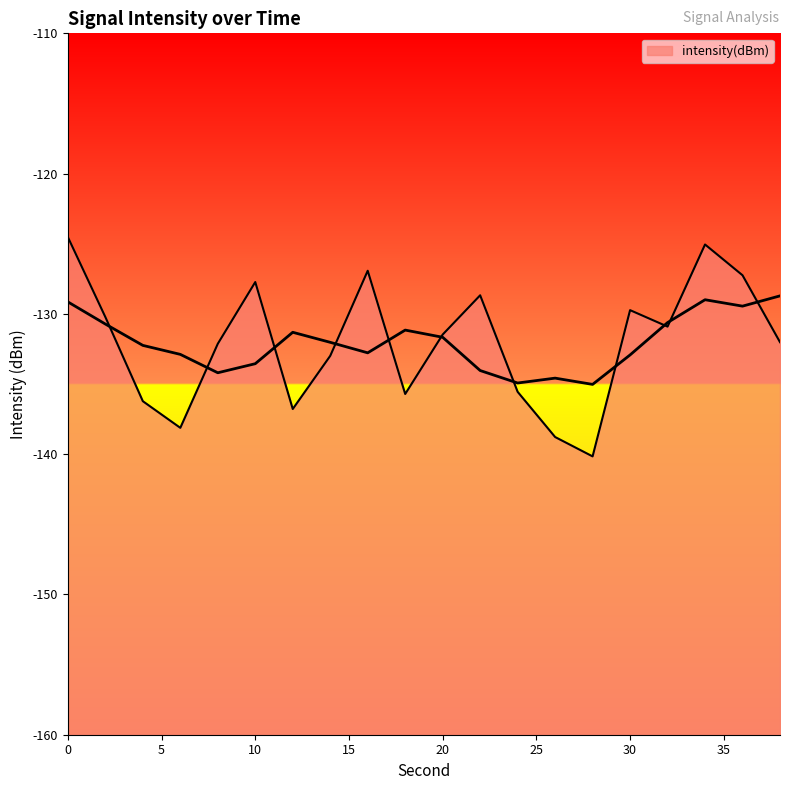

Between 32 and 26, which is larger?

32